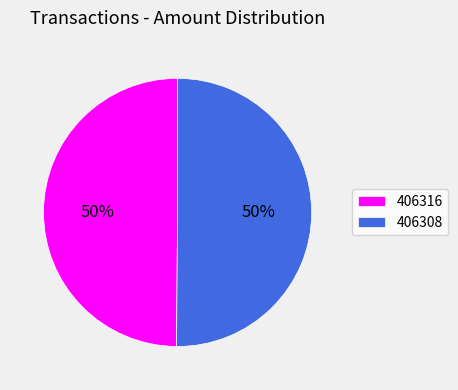

To the nearest percent, what percentage of the pie is 406308?

50%